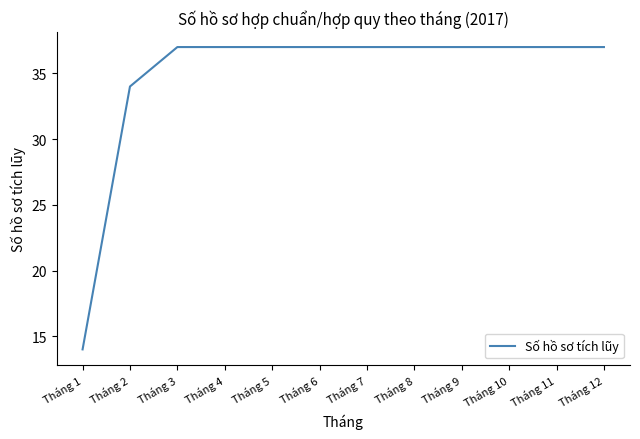

Reading left to right, extract all data points from this chart.

Tháng 1=14	Tháng 2=34	Tháng 3=37	Tháng 4=37	Tháng 5=37	Tháng 6=37	Tháng 7=37	Tháng 8=37	Tháng 9=37	Tháng 10=37	Tháng 11=37	Tháng 12=37